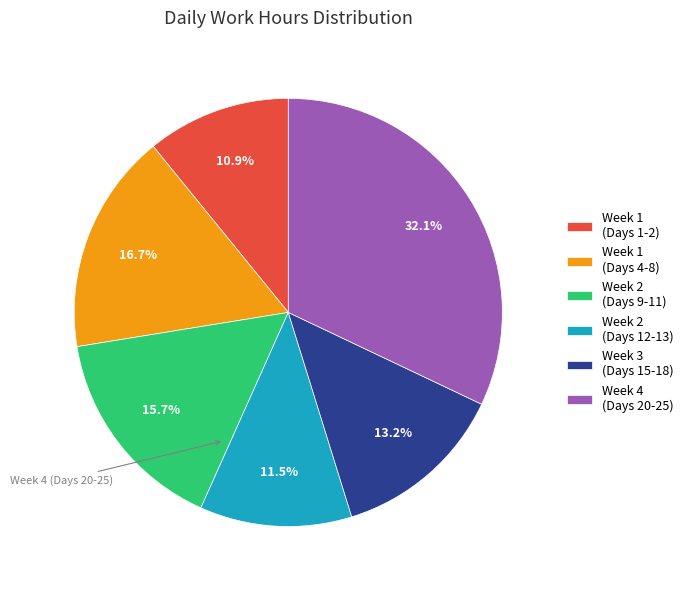

Does Week 2 (Days 12-13) represent more than half of the total?

No